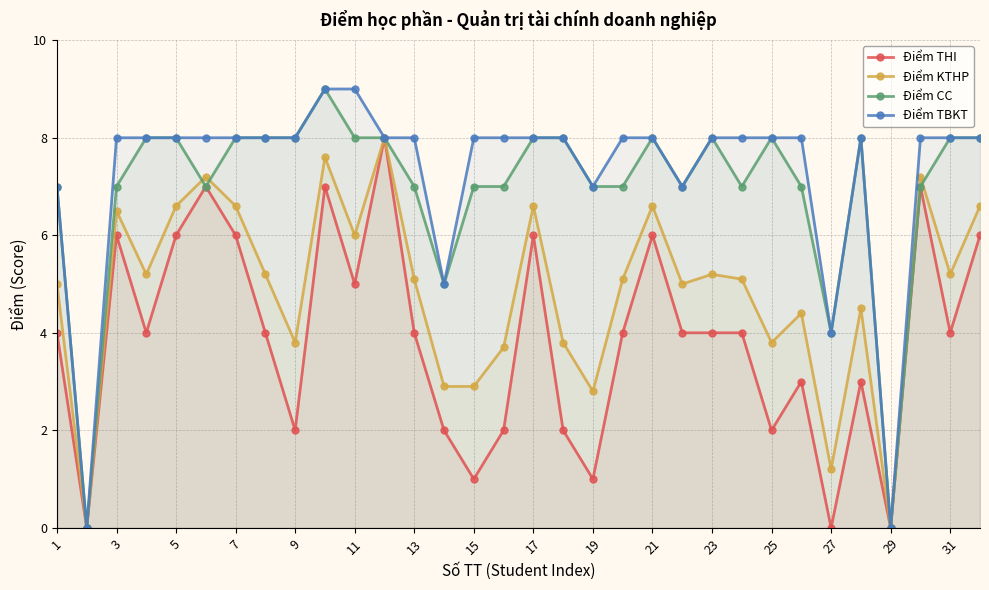

Rank the series at 31 from highest to lowest value.

Điểm TBKT, Điểm CC, Điểm KTHP, Điểm THI